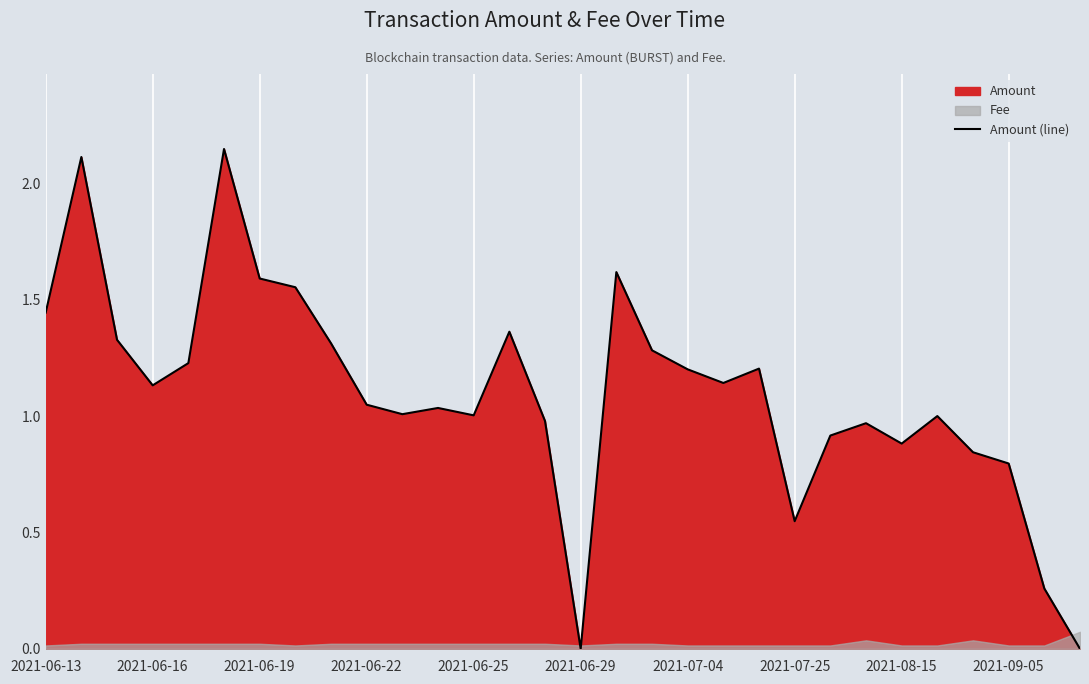

Where is the data nearest to the value 1?

25